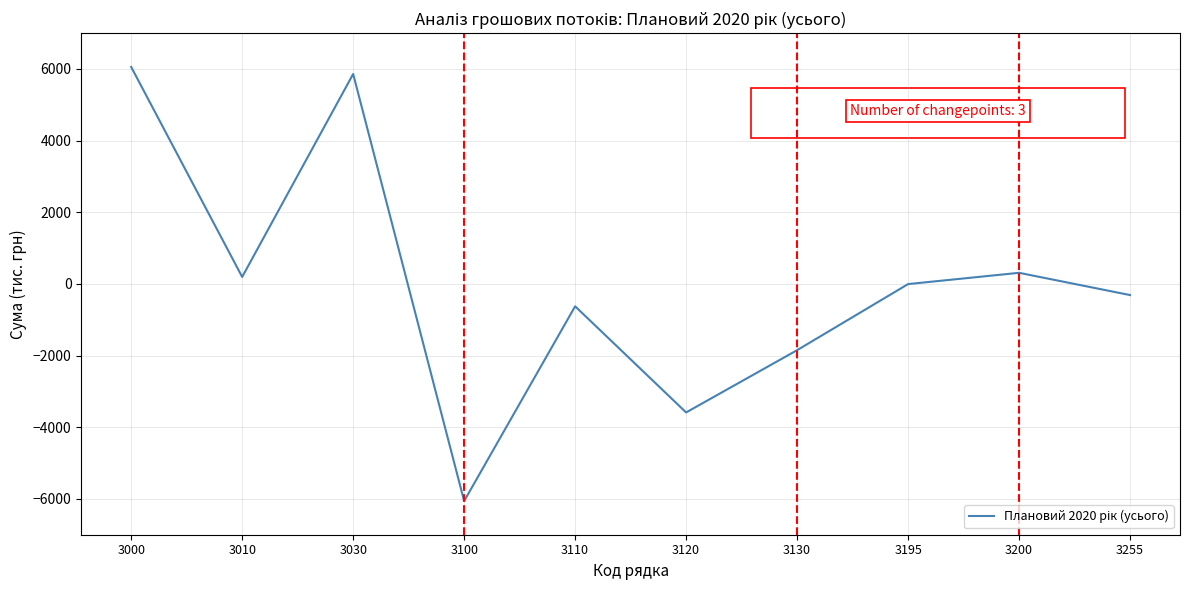

Does the chart display data point markers on the line(s)?

No